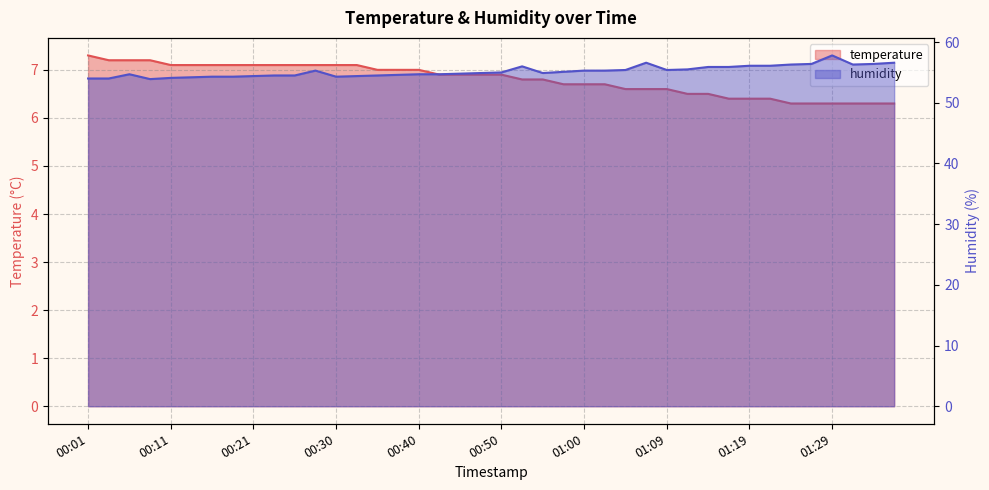

At which label does humidity first exceed 55?

00:28